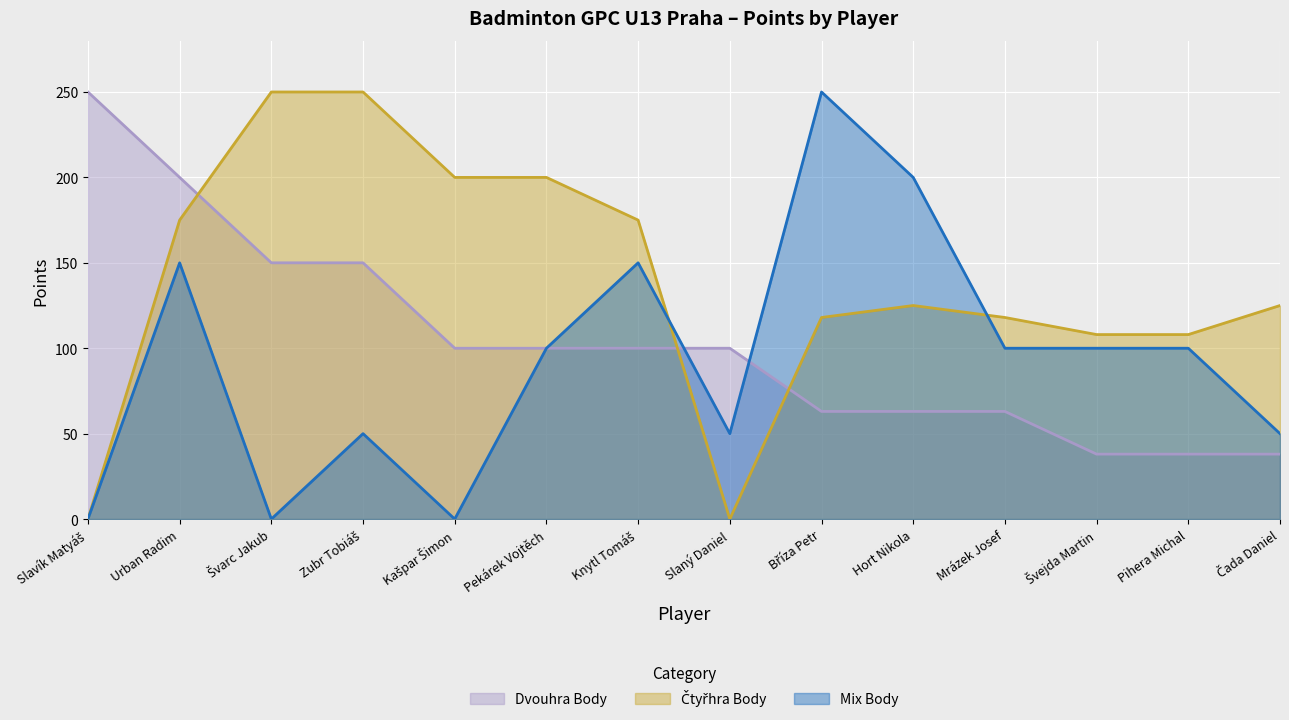

What is the sum of the Mix Body values at Kašpar Šimon and Bříza Petr?

250